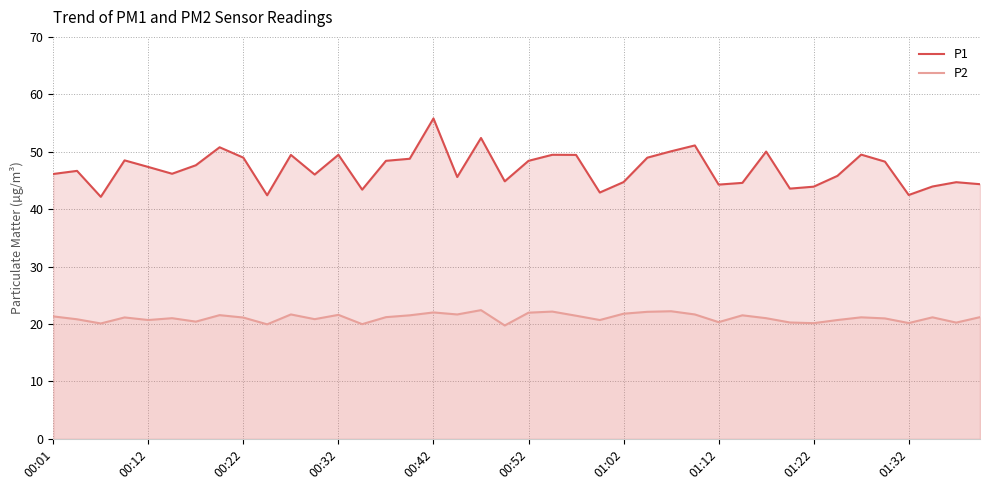

At how many categories does at least one series exceed 49?

11